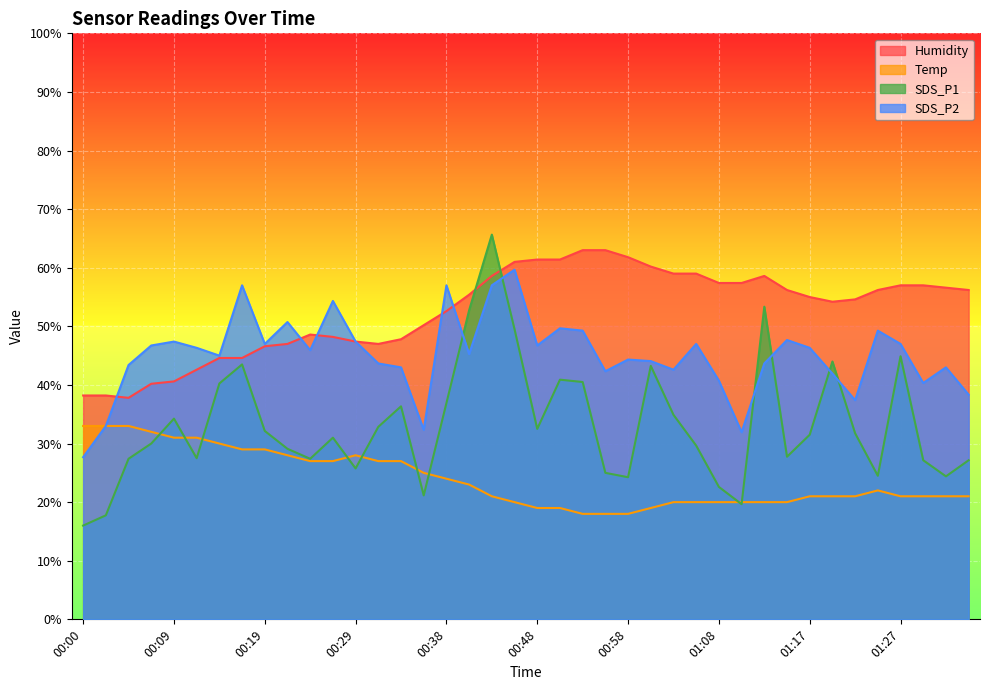

Where is SDS_P2 nearest to the value 43?

00:34